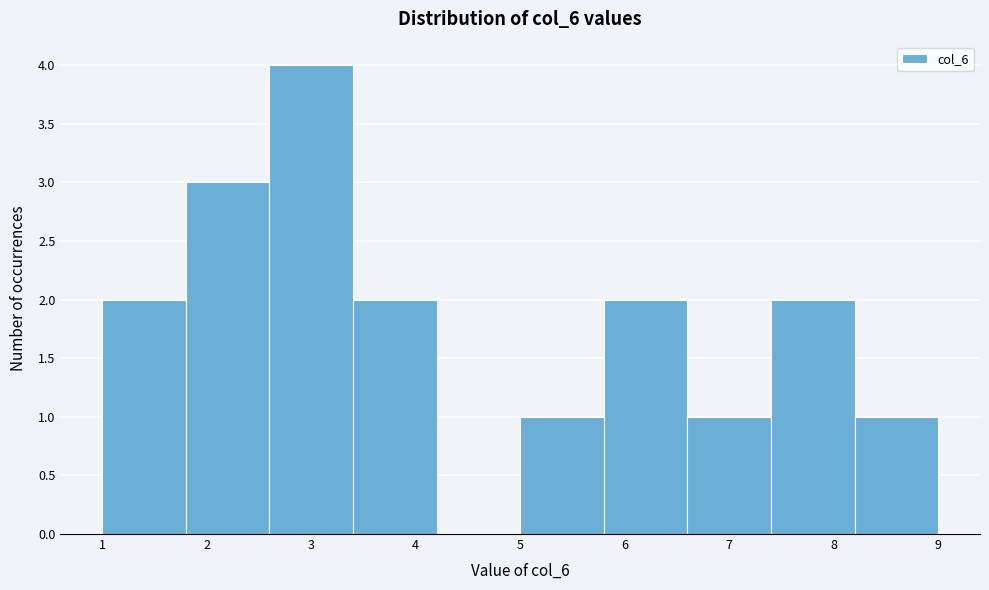

Over which range of the x-axis is the bar tallest?

2.6 to 3.4